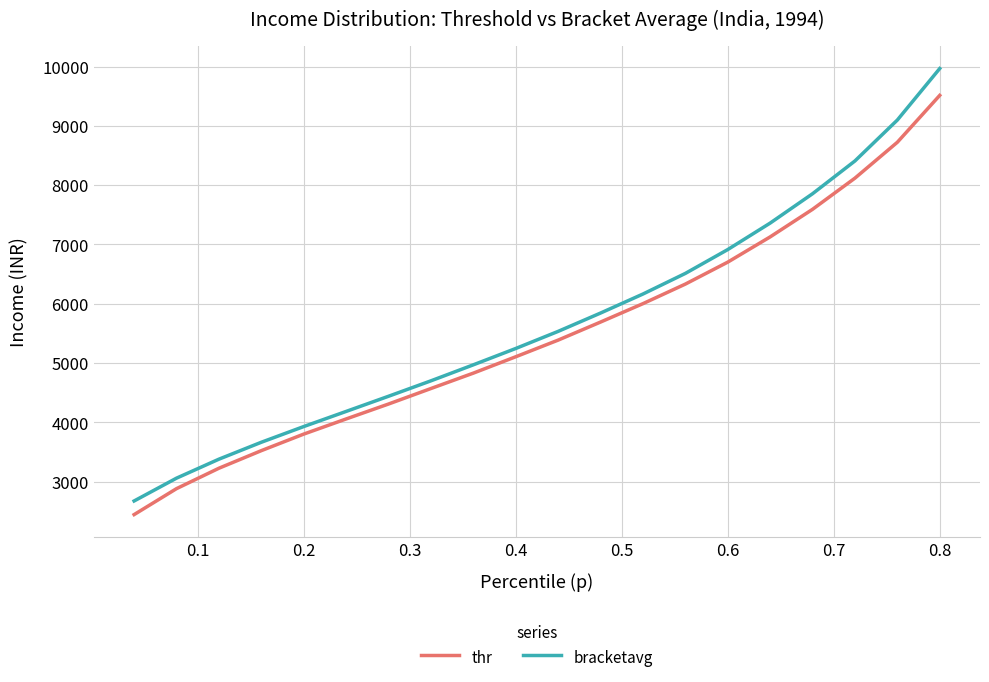

What is the sum of all thr values?

109938.9